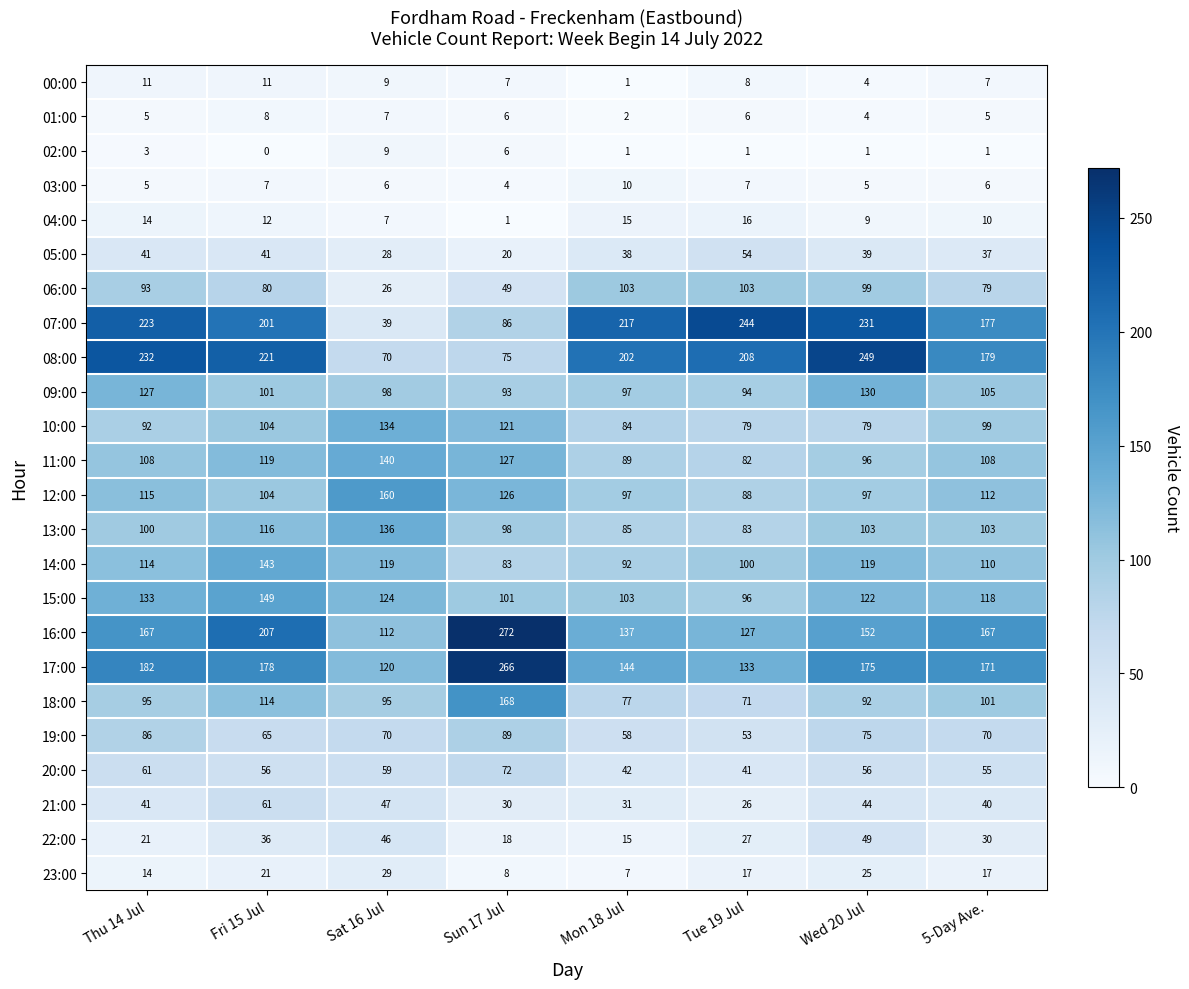

What is the difference between the second highest and minimum values in the 03:00 series?

3